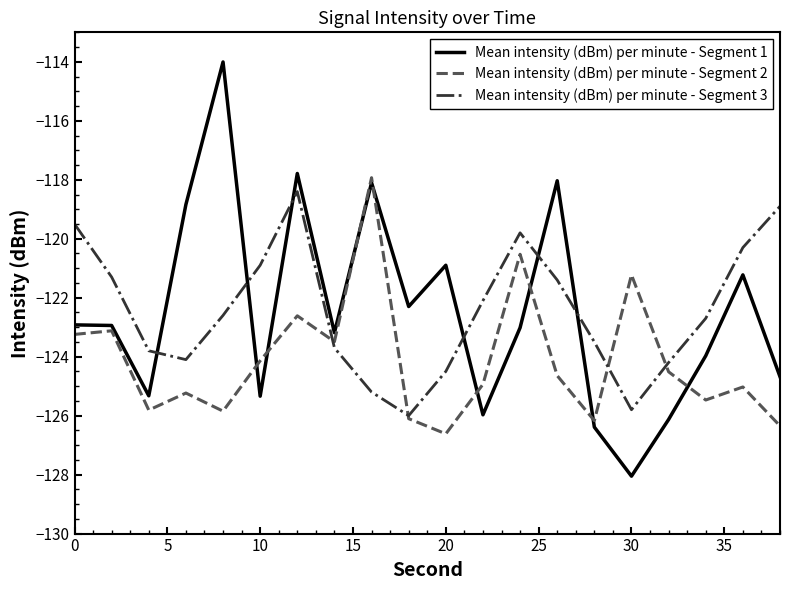

True or false: Mean intensity (dBm) per minute - Segment 1 and Mean intensity (dBm) per minute - Segment 3 intersect in this chart.

True